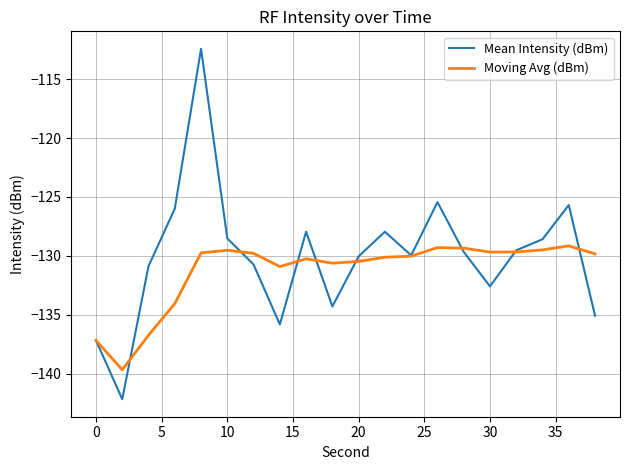

What is the minimum value for Moving Avg (dBm)?

-139.7